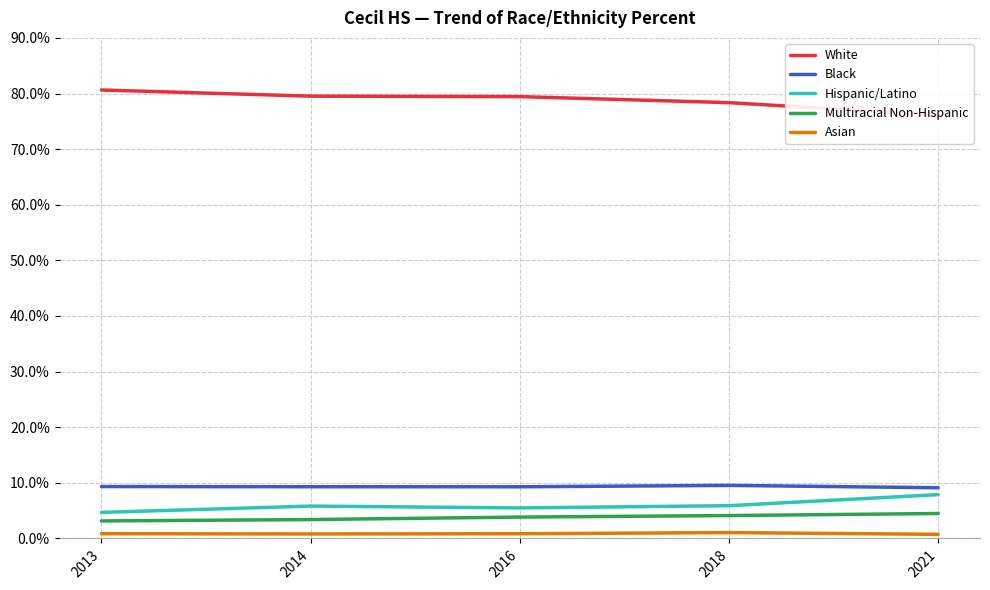

Between 2021 and 2014, which is larger?

2014